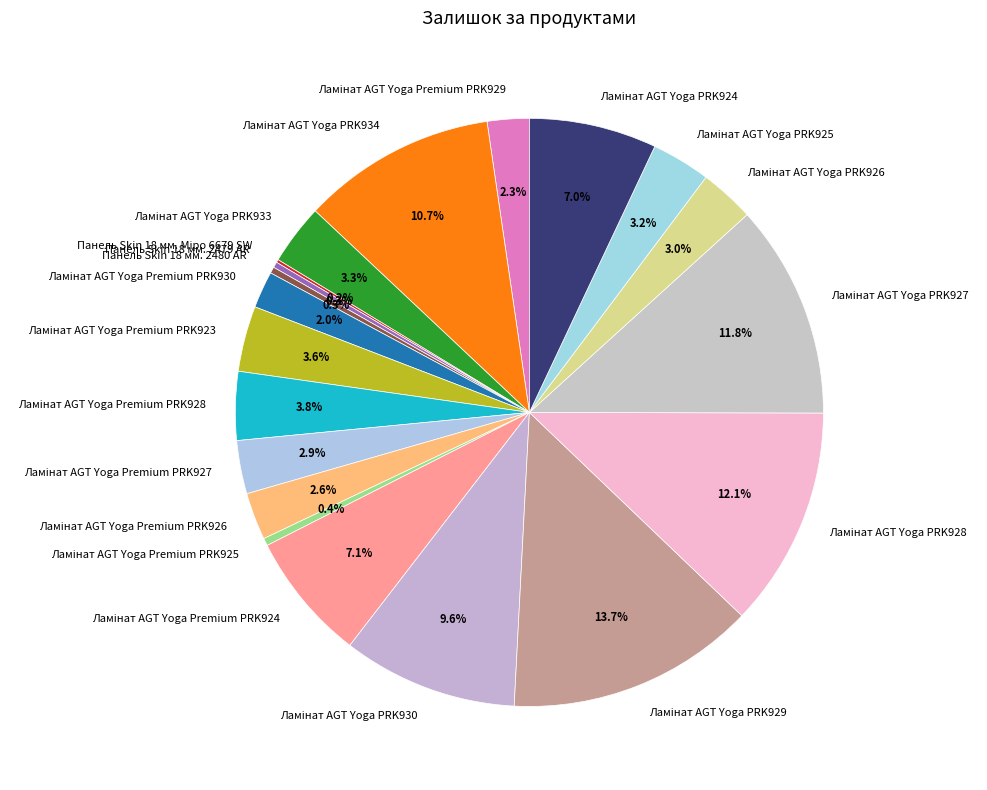

Is there any slice that represents more than half of the pie?

No